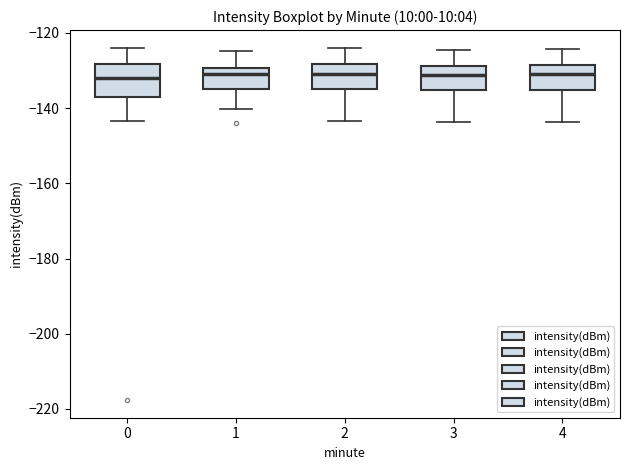

Reading left to right, transcribe this box plot: for each box, give where its median line is, the range the box spans, and where its two whiskers end, as read against the y-axis. The values are not printed on the chart, so give them approximately, as read against the axis.

0: median -132, box -138 to -128, whiskers -144 to -124
1: median -130 (just below the box's upper edge), box -134 to -130, whiskers -140 to -124
2: median -130, box -134 to -128, whiskers -144 to -124
3: median -132, box -136 to -128, whiskers -144 to -124
4: median -130, box -136 to -128, whiskers -144 to -124